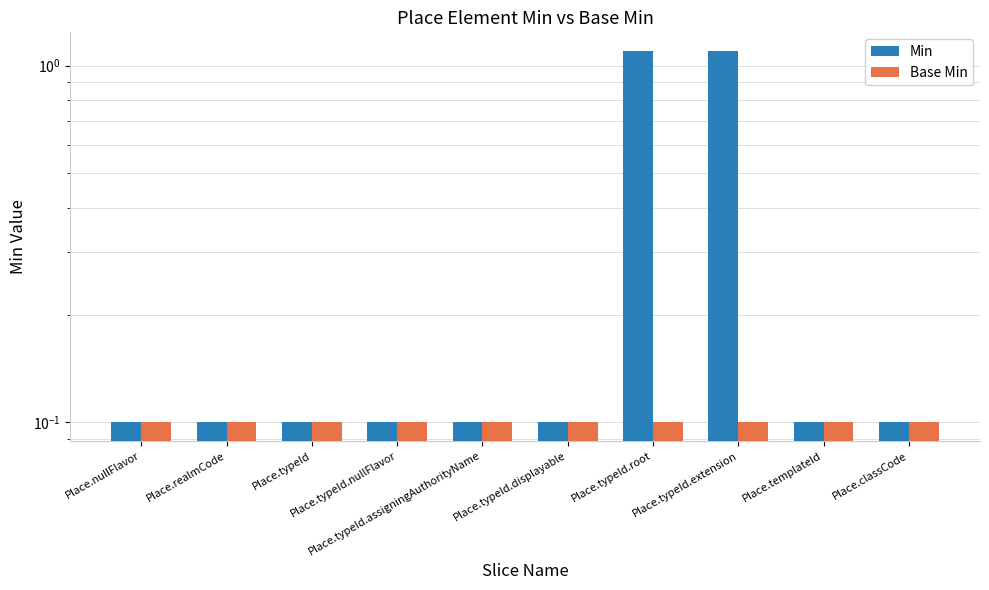

At which category is the sum across all series the highest?

Place.typeId.root